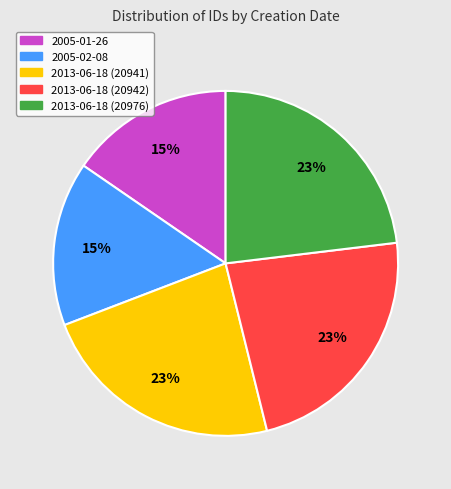

Between 2013-06-18 (20942) and 2005-01-26, which is larger?

2013-06-18 (20942)